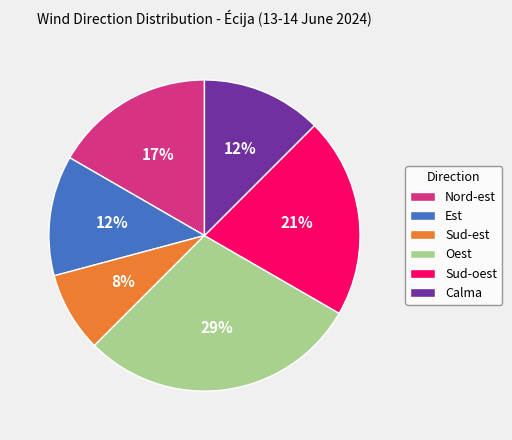

To the nearest percent, what portion does Nord-est represent?

17%